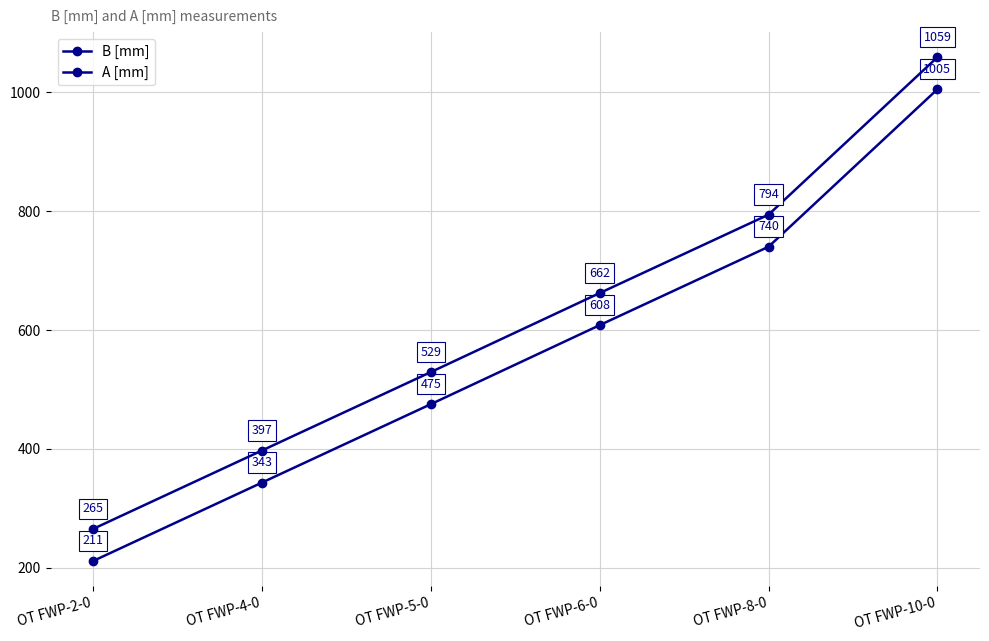

True or false: A [mm] has more than 0 points higher than both neighbors.

False